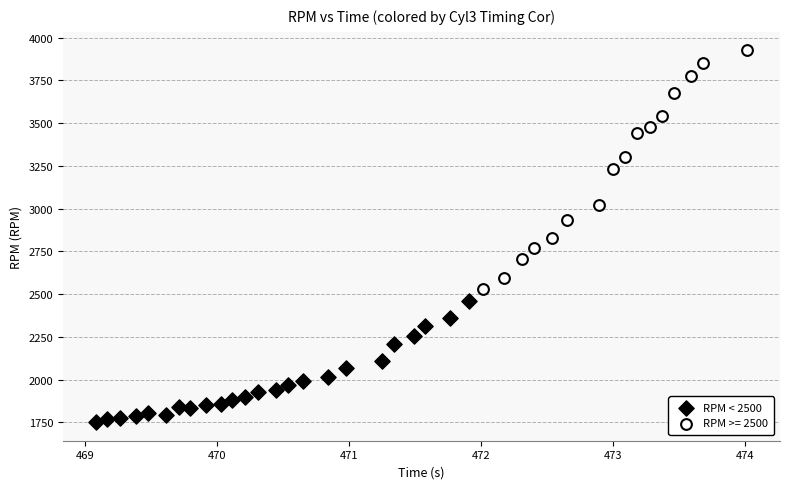

Which series has the widest spread of Y values?

RPM >= 2500